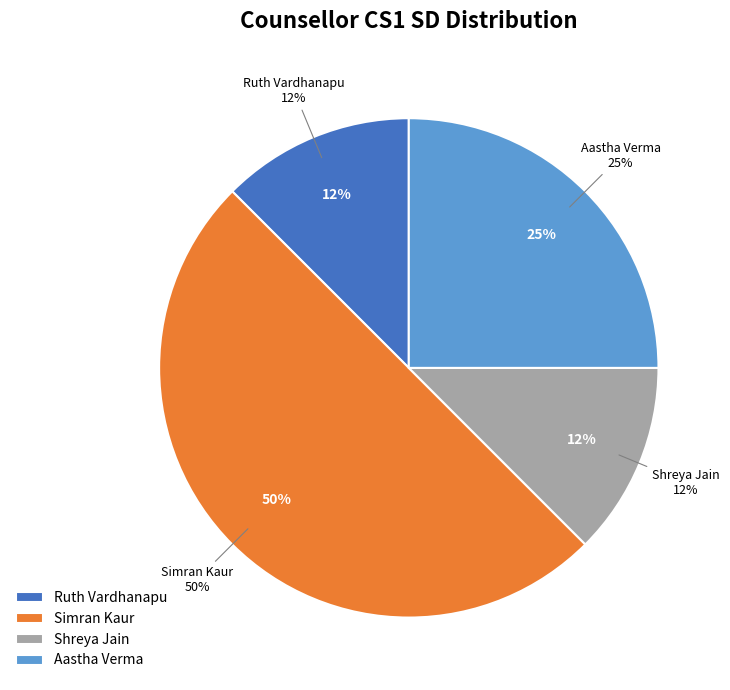

What percentage do Ruth Vardhanapu and Simran Kaur together represent?

62.5%